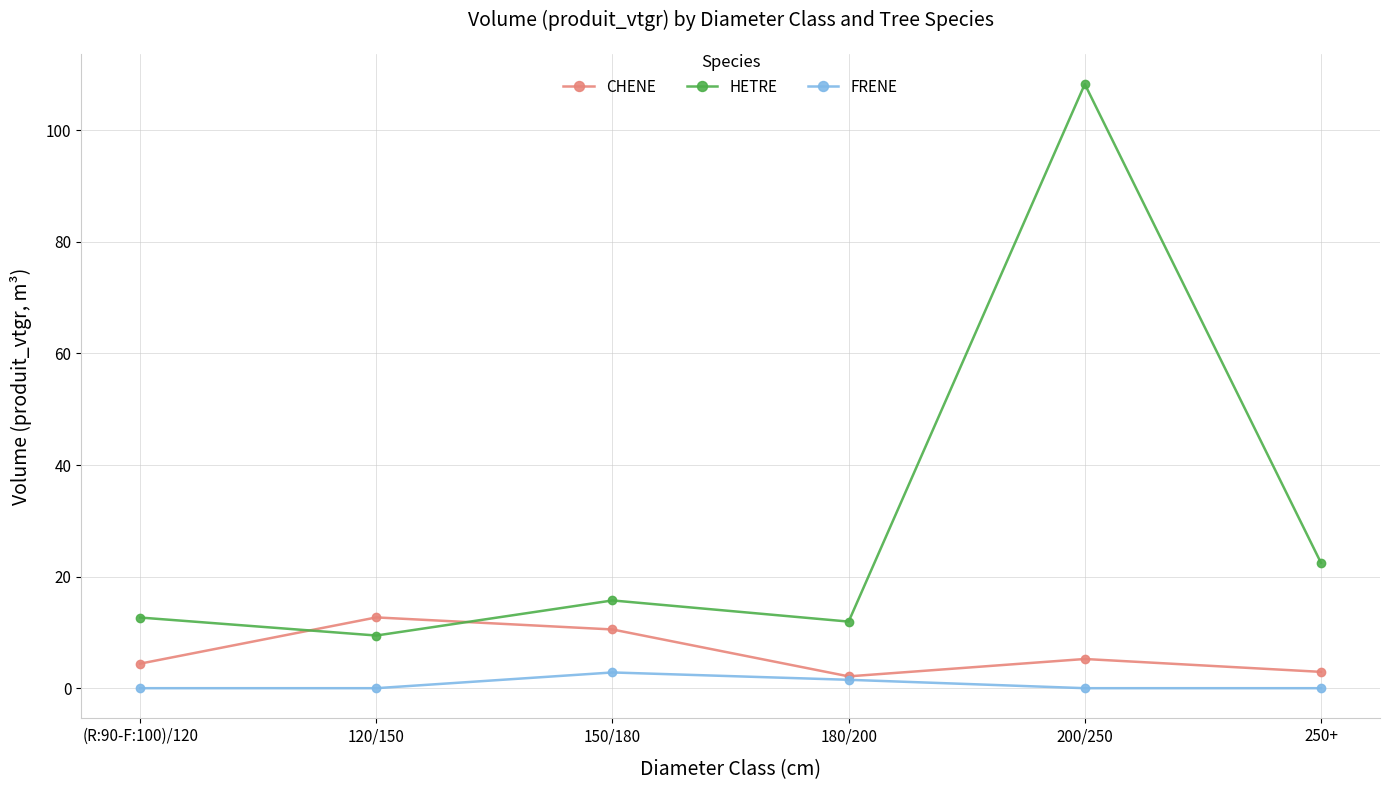

At how many categories does at least one series exceed 24?

1